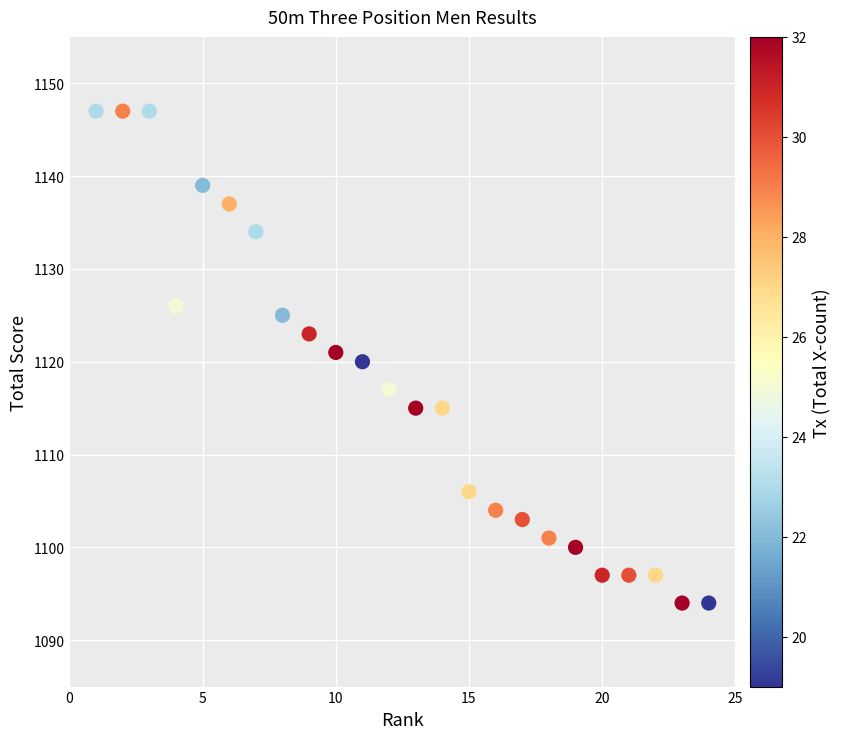

What is the range of X values (max minus min)?

23